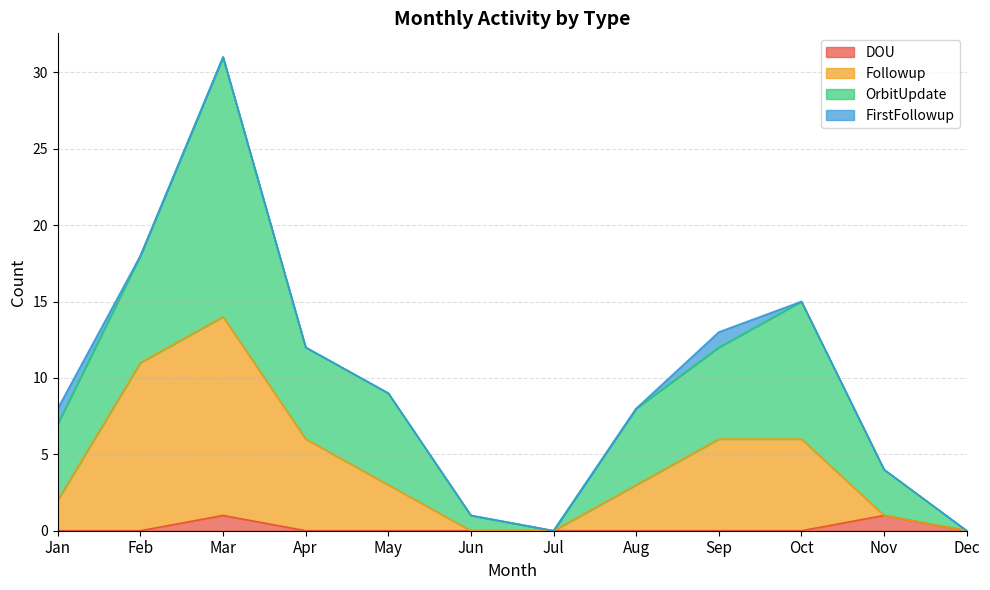

The value of DOU at Jul is 0. True or false?

True